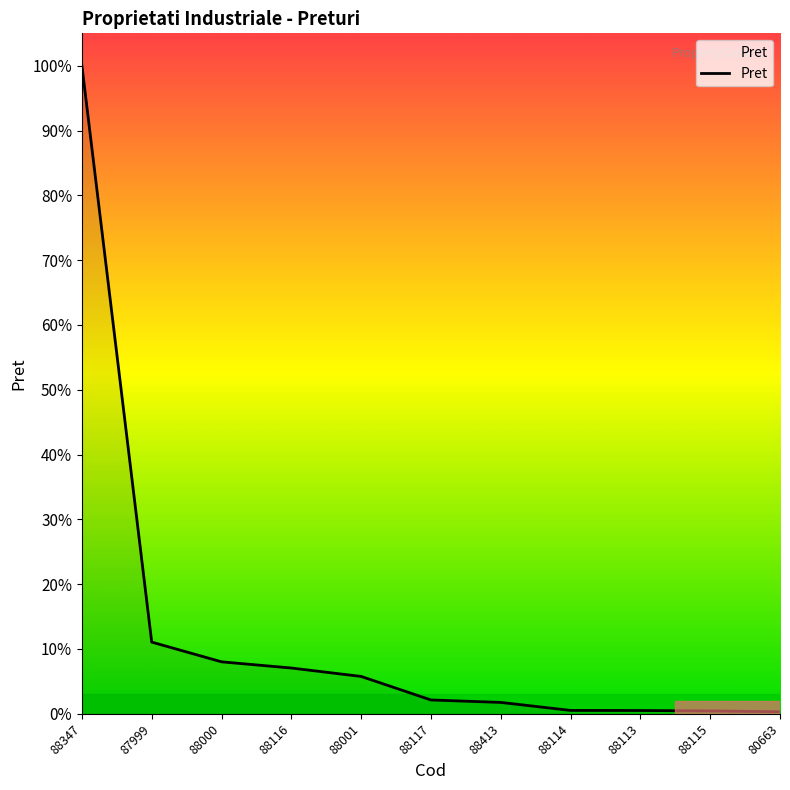

Does the chart have visible grid lines?

No